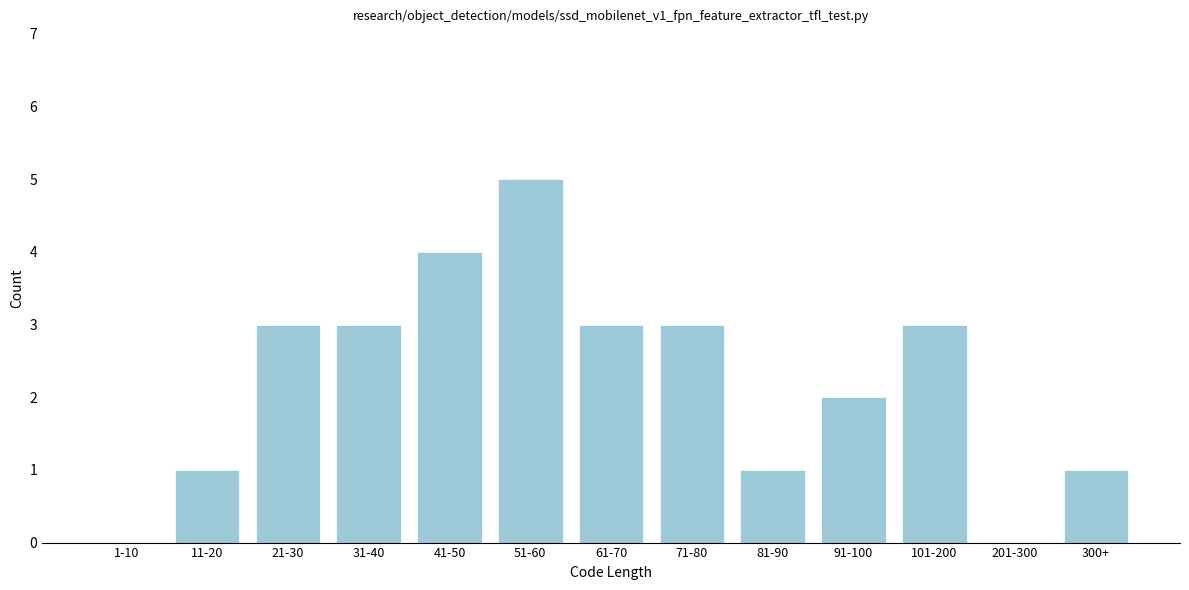

Reading right to left, what are all the values shown in this chart?

300+=1	201-300=0	101-200=3	91-100=2	81-90=1	71-80=3	61-70=3	51-60=5	41-50=4	31-40=3	21-30=3	11-20=1	1-10=0